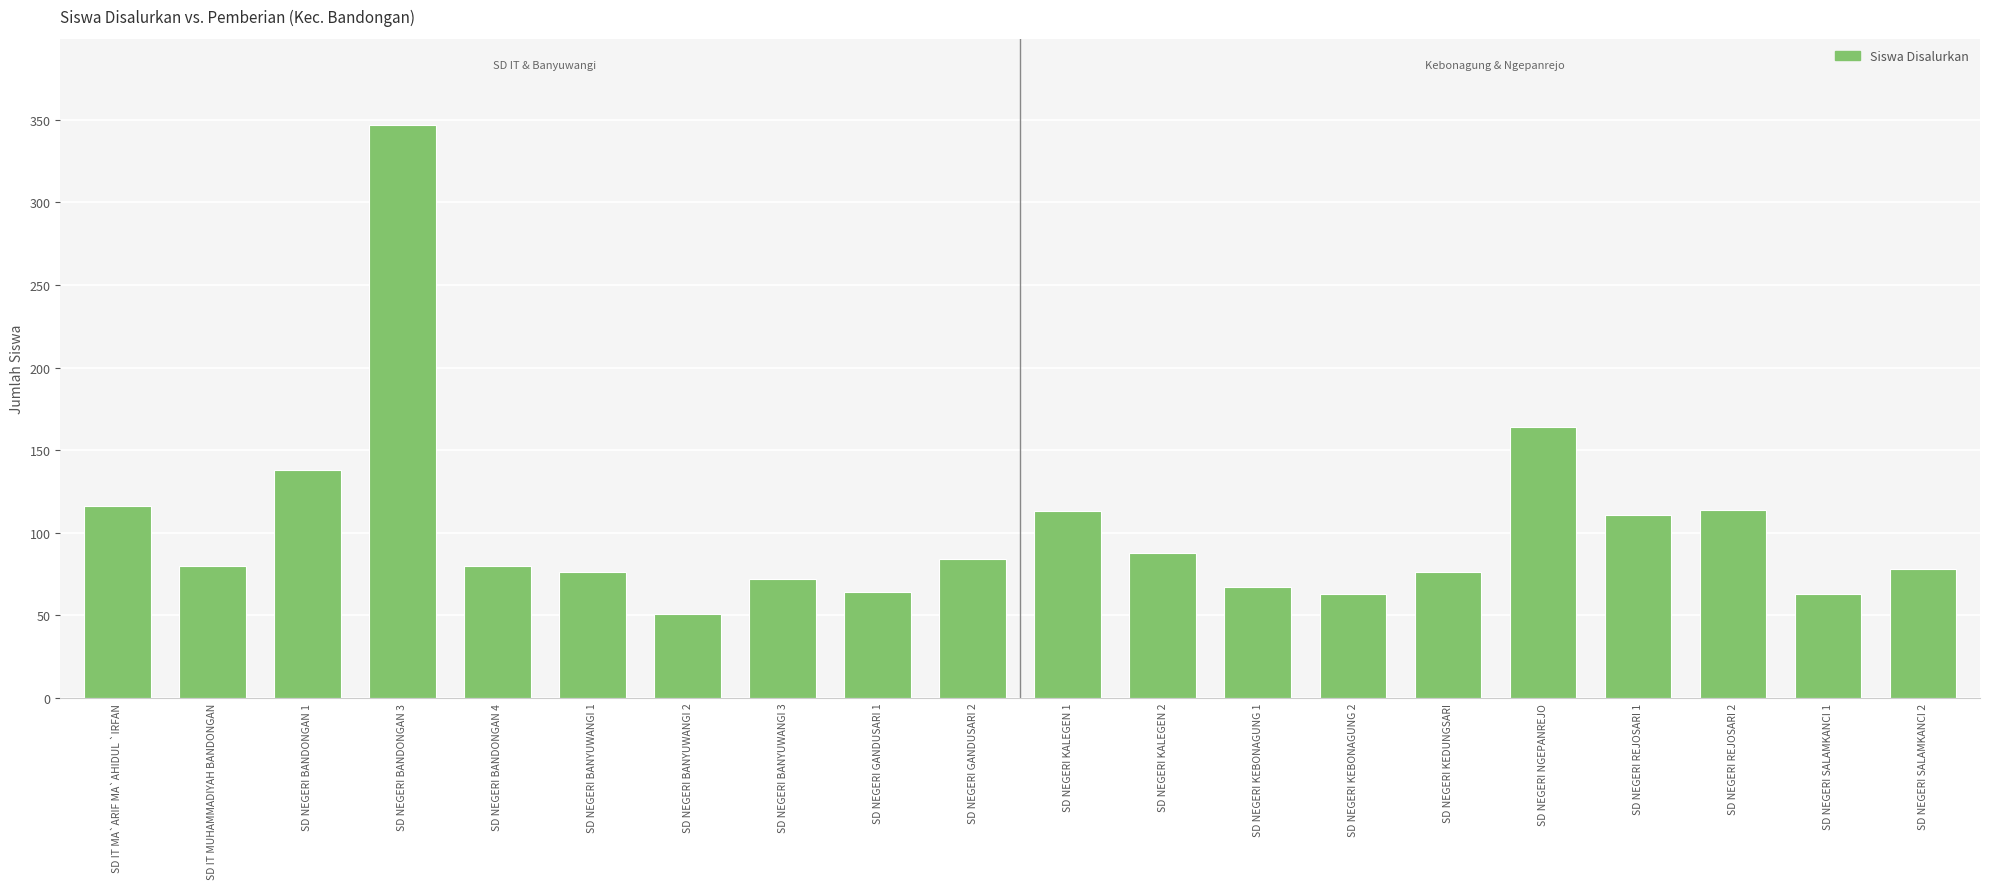

What is the average value?

102